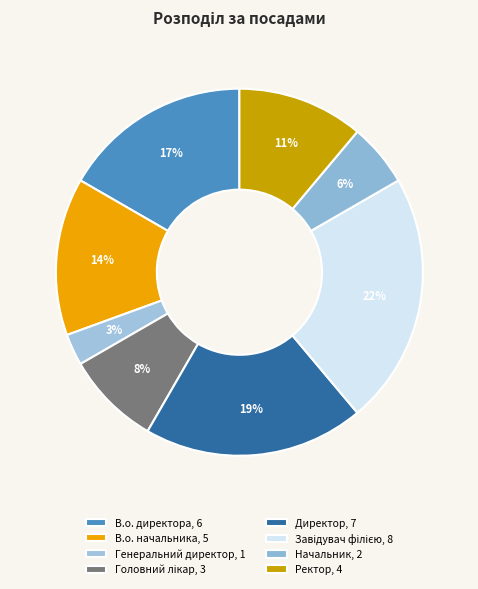

How many slices are in this pie chart?

8